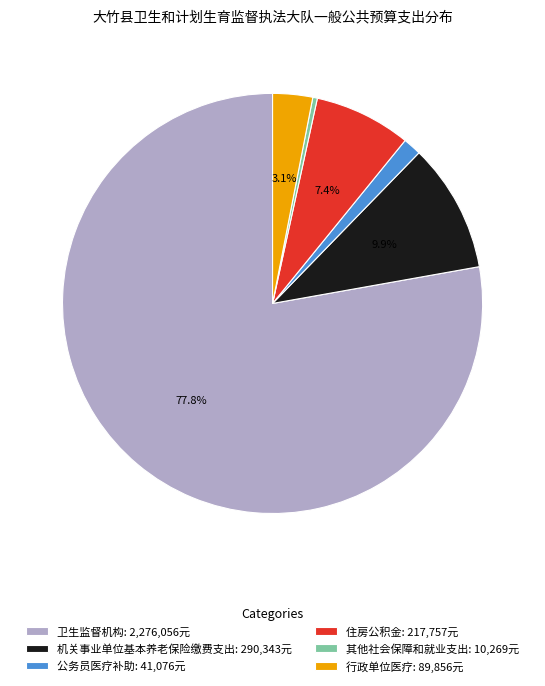

Which has a higher value, 公务员医疗补助: 41,076元 or 机关事业单位基本养老保险缴费支出: 290,343元?

机关事业单位基本养老保险缴费支出: 290,343元